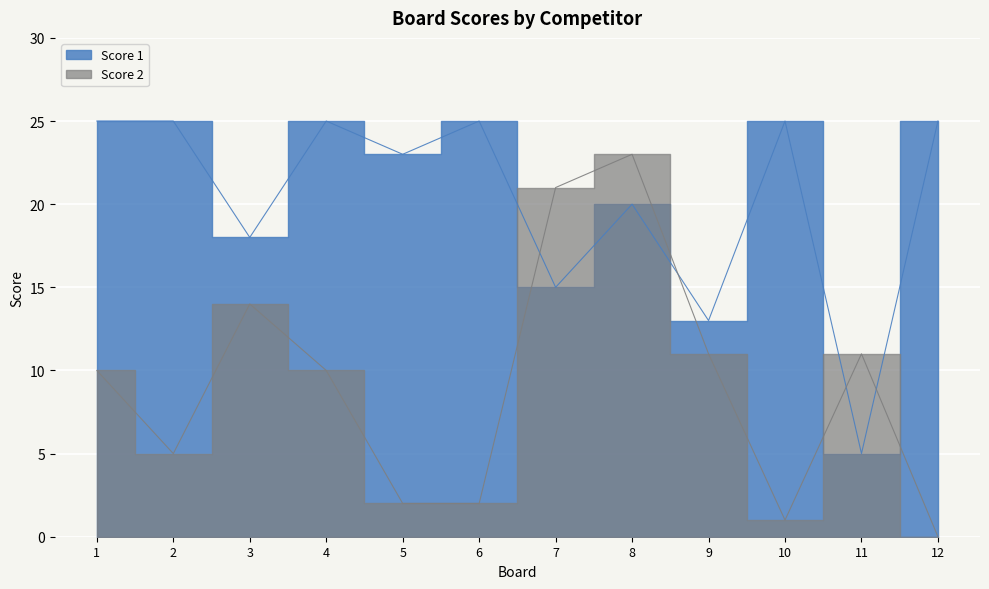

What is the difference between the highest and lowest values at 9?

2